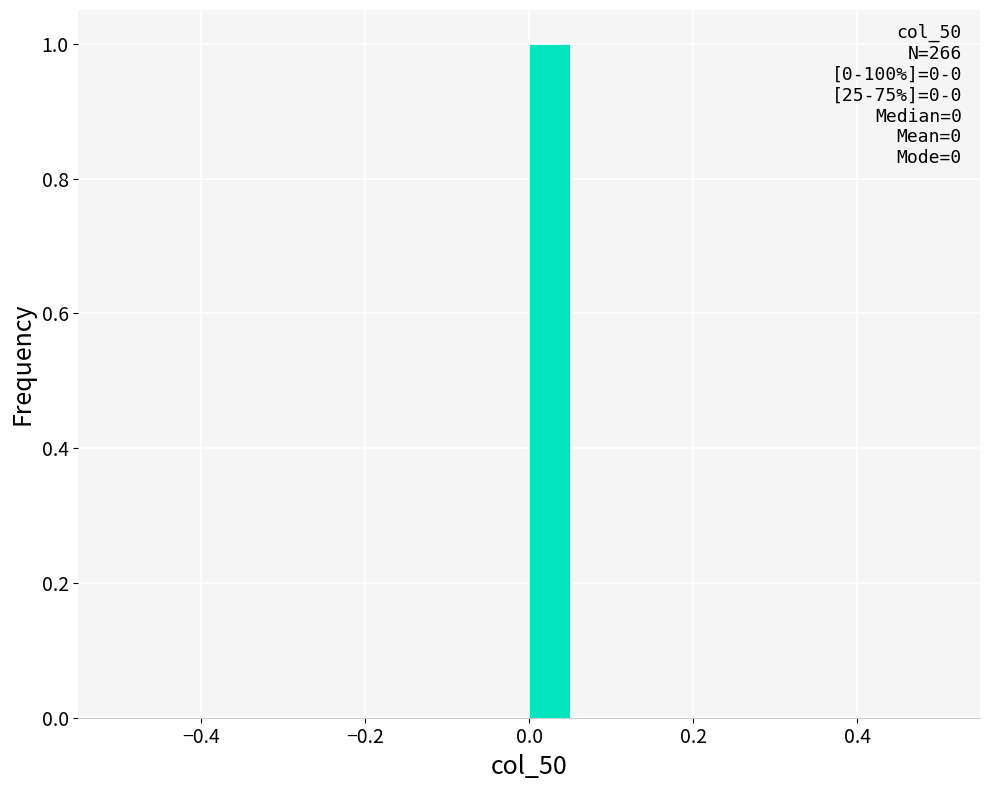

Read against the x-axis, roughly where is the centre of the tallest bar?

0.02